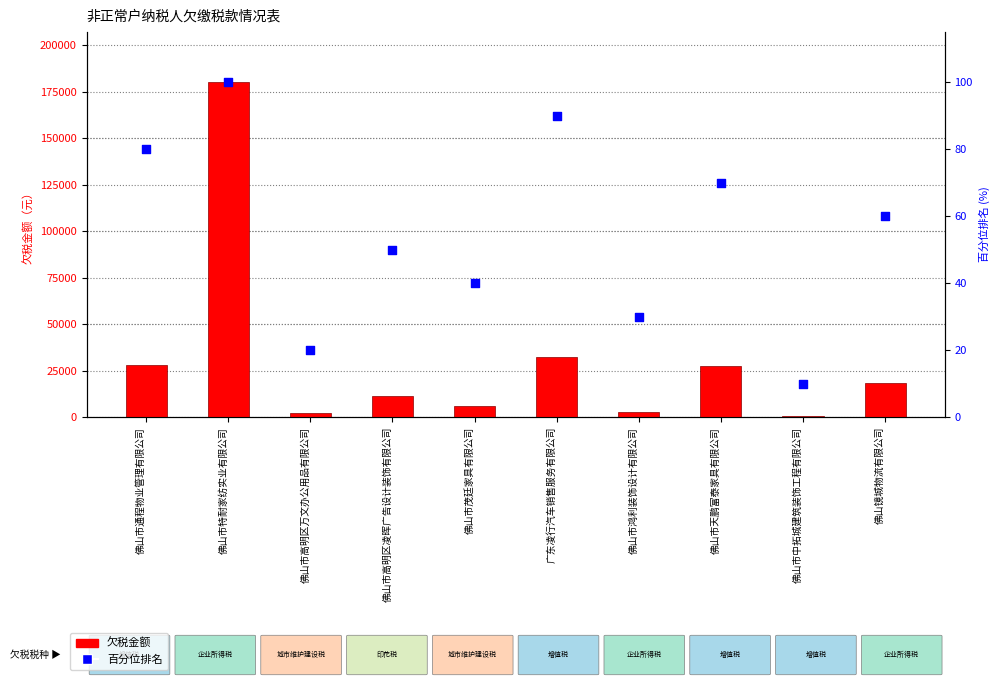

Is the value of 欠税金额 at 佛山市高明区万文办公用品有限公司 greater than the value of 百分位排名 at 佛山市中拓城建筑装饰工程有限公司?

Yes